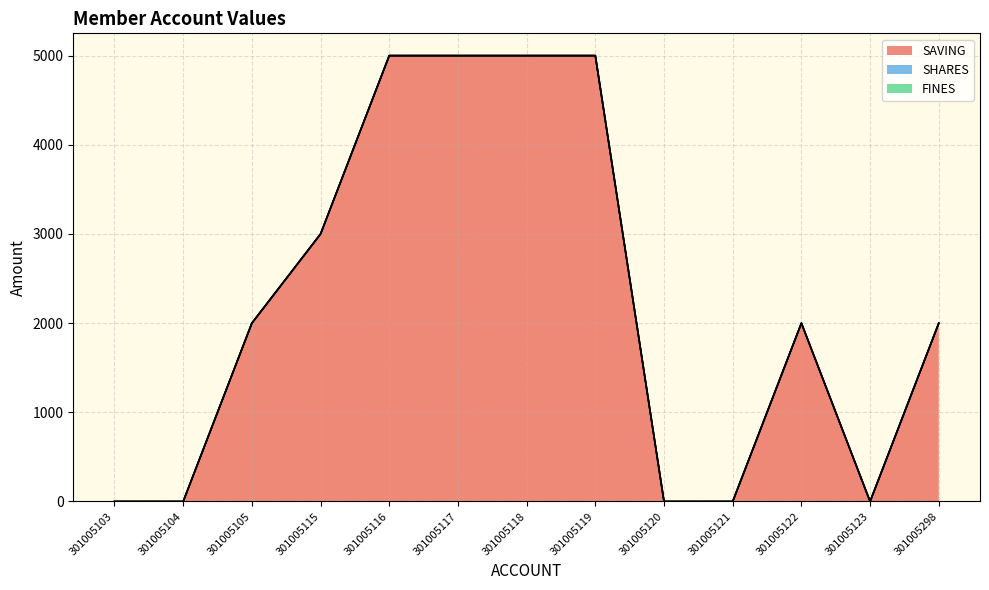

What is the highest value of the SAVING series?

5000